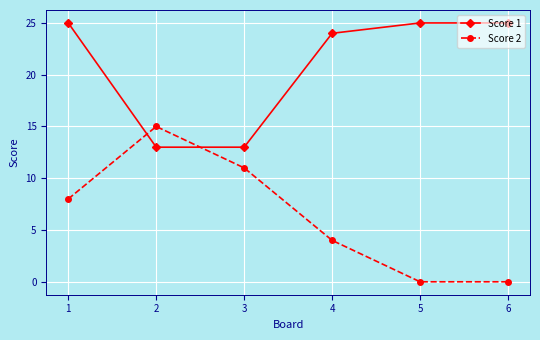

What is the greatest value displayed?

25